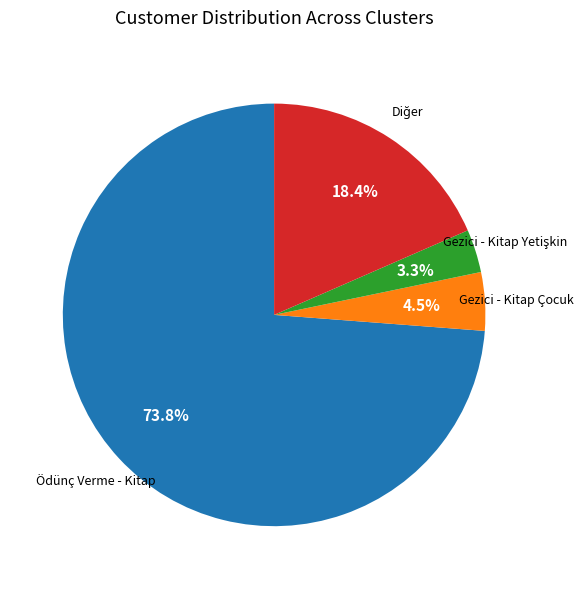

Does any single category account for the majority?

Yes